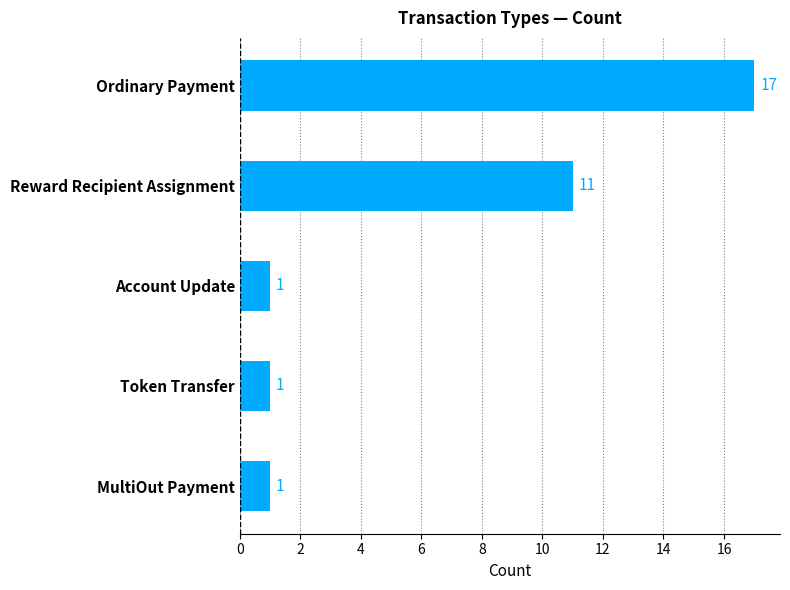

Reading top to bottom, list all the values displayed in this chart.

Ordinary Payment=17	Reward Recipient Assignment=11	Account Update=1	Token Transfer=1	MultiOut Payment=1